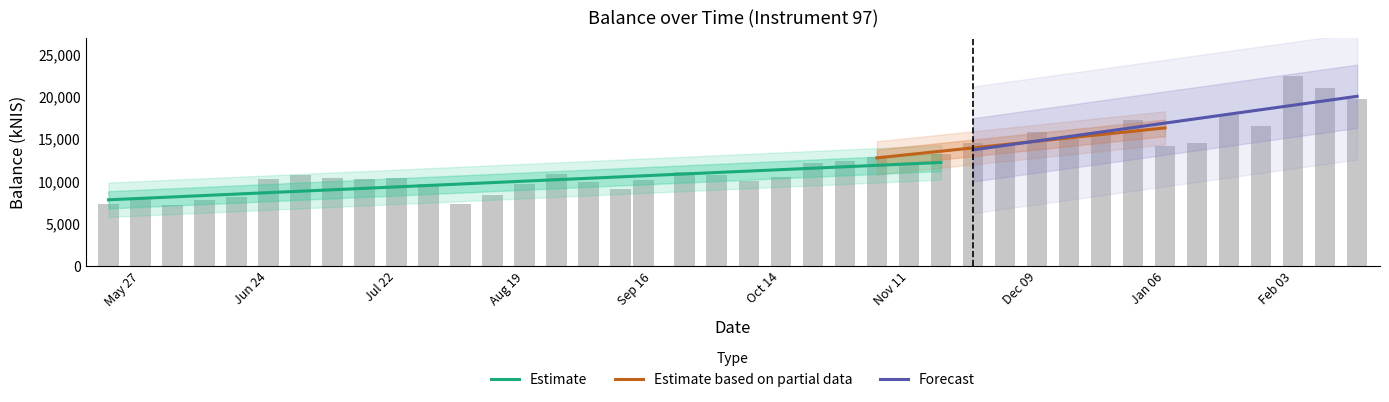

What is the greatest value displayed?

22466.4